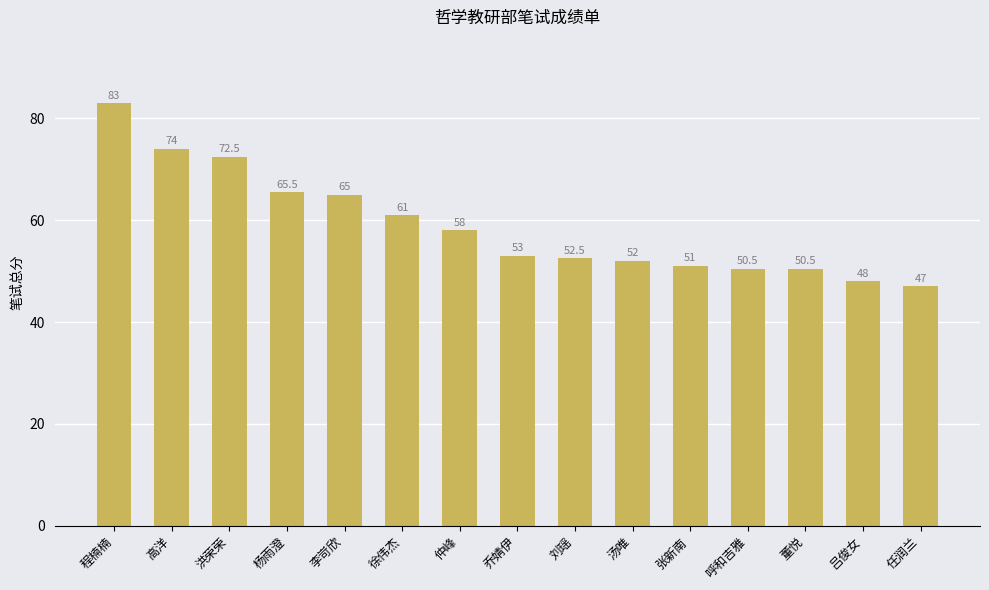

What is the smallest value displayed?

47.0